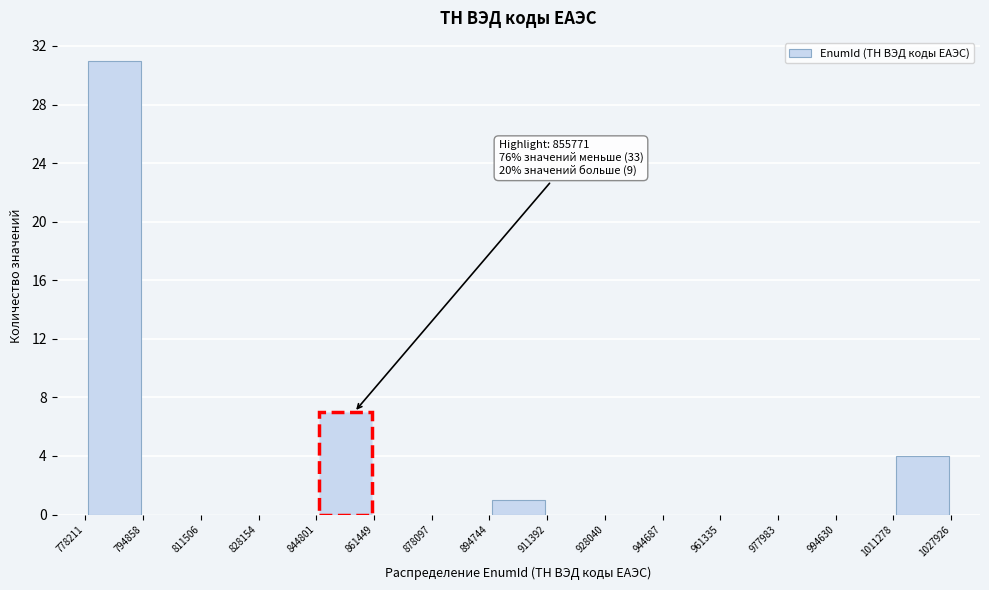

Which range on the x-axis has the tallest bar?

778211 to 794858